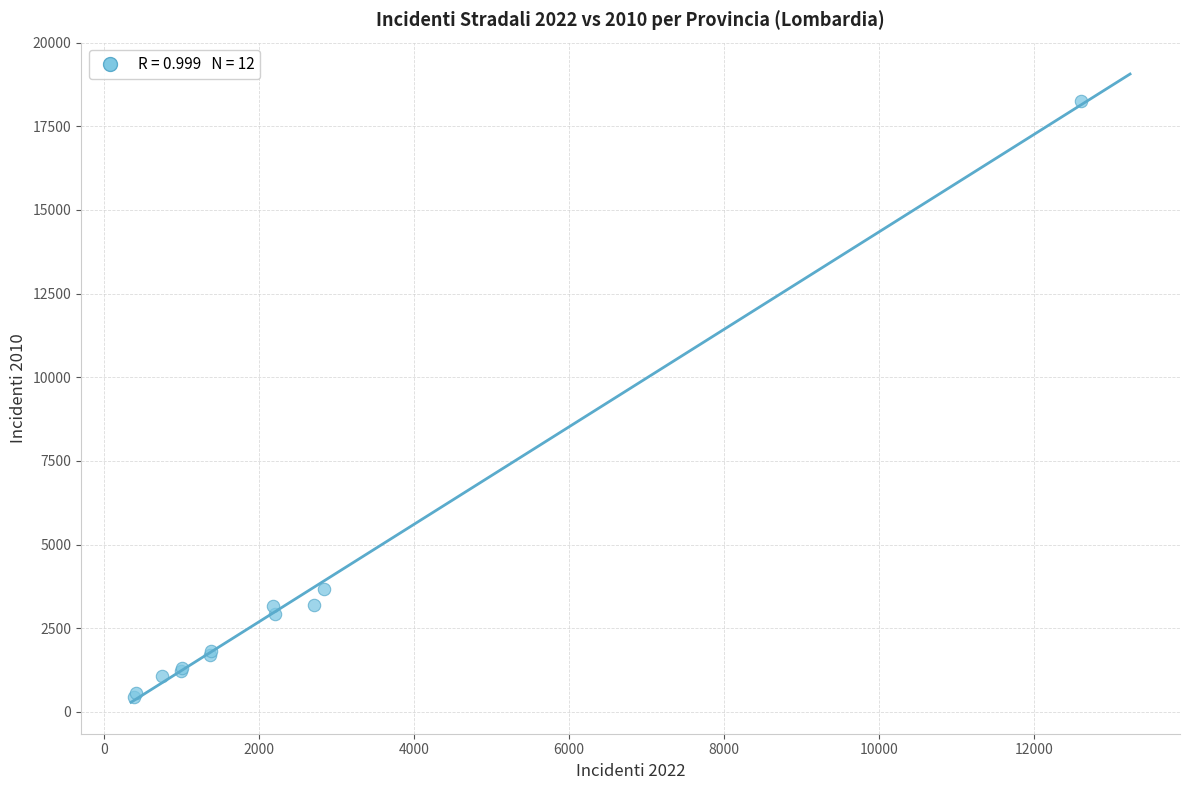

What Y value in the scatter plot is closest to 9350?

3685